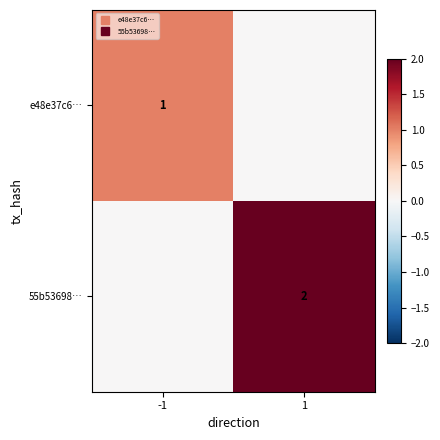

Where is 55b53698… nearest to the value 1?

-1